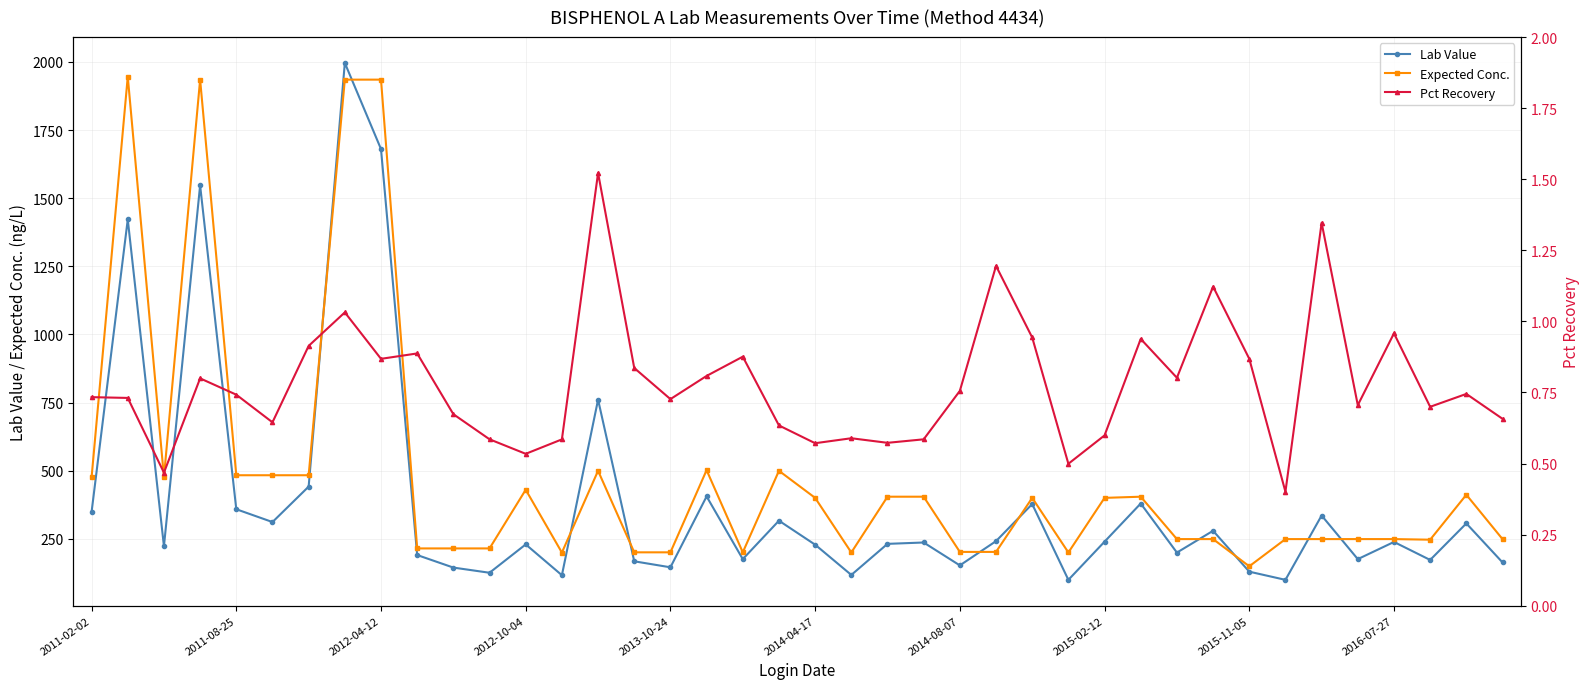

What is the total value across all series at 26?

779.6